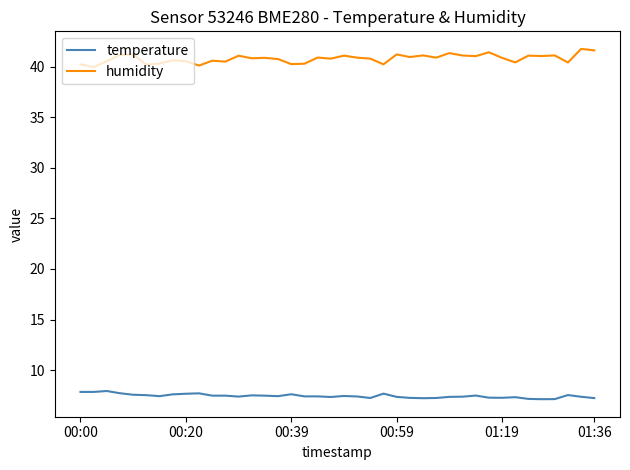

Which series has the largest total across all categories?

humidity